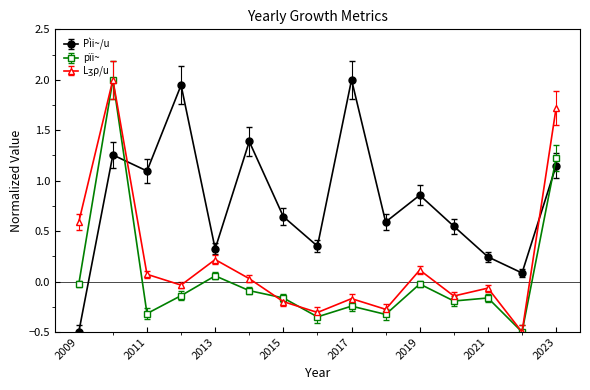

Which series has the largest total across all categories?

Pìi~/u